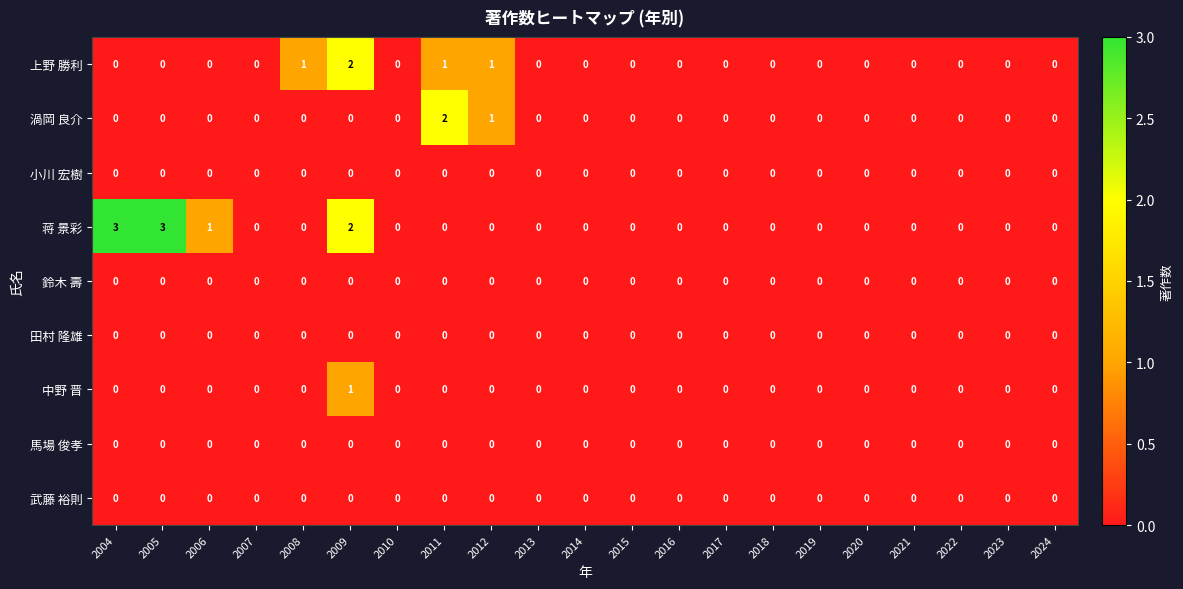

What is the greatest value displayed?

3